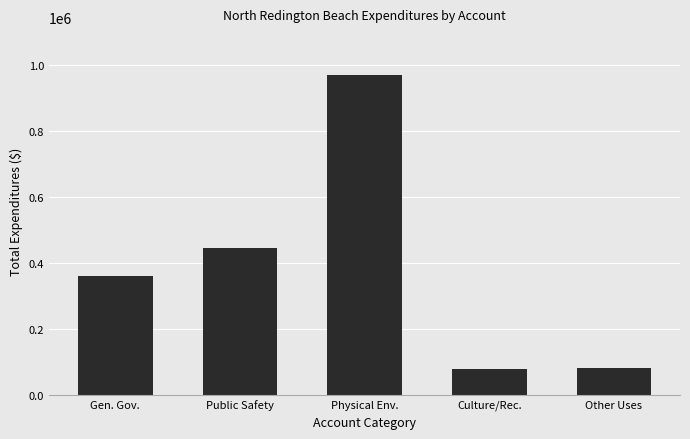

What is the label of the 2nd bar from the right?

Culture/Rec.